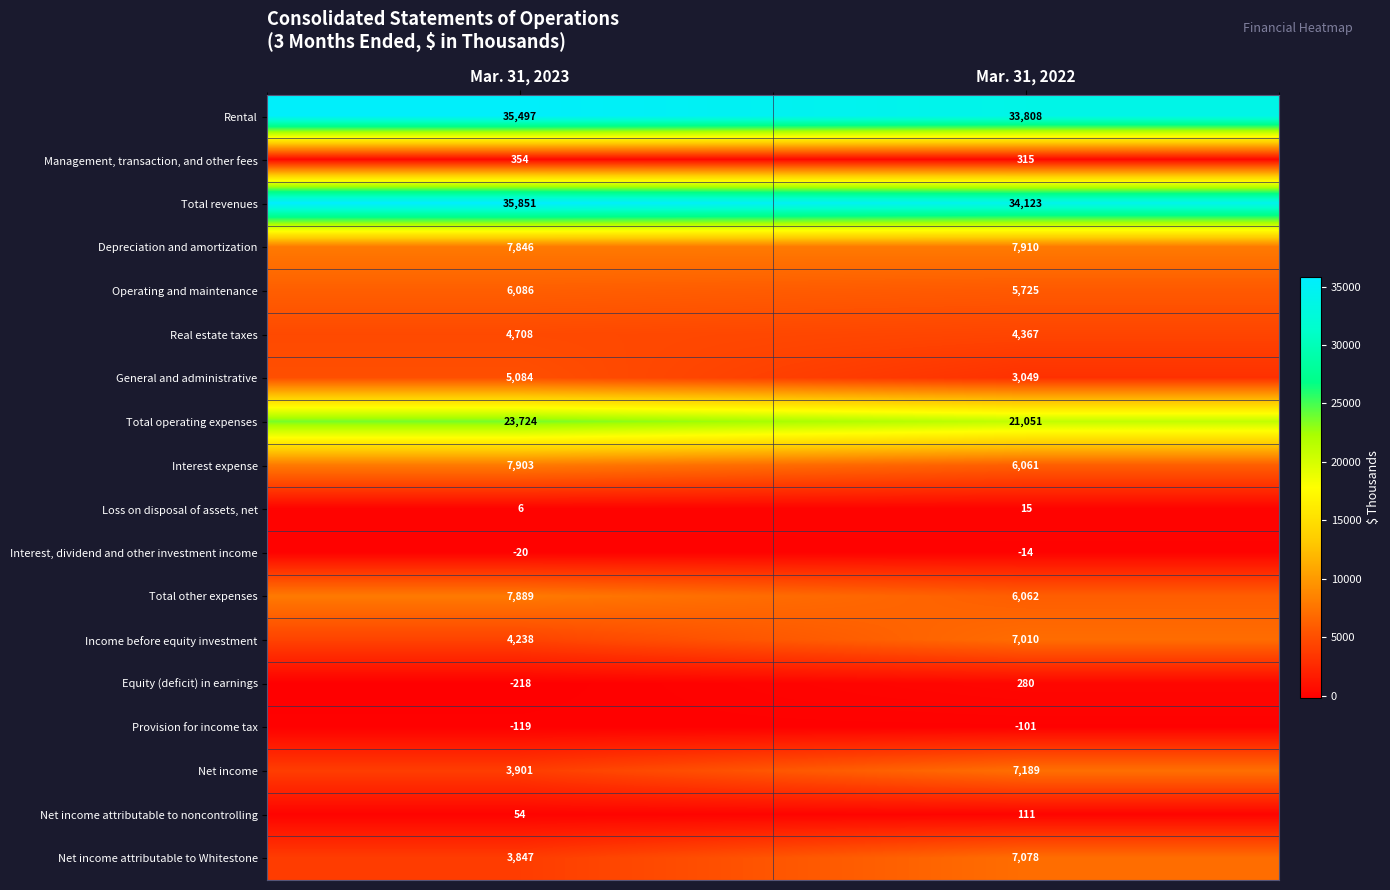

What is the sum of all Total revenues values?

69974